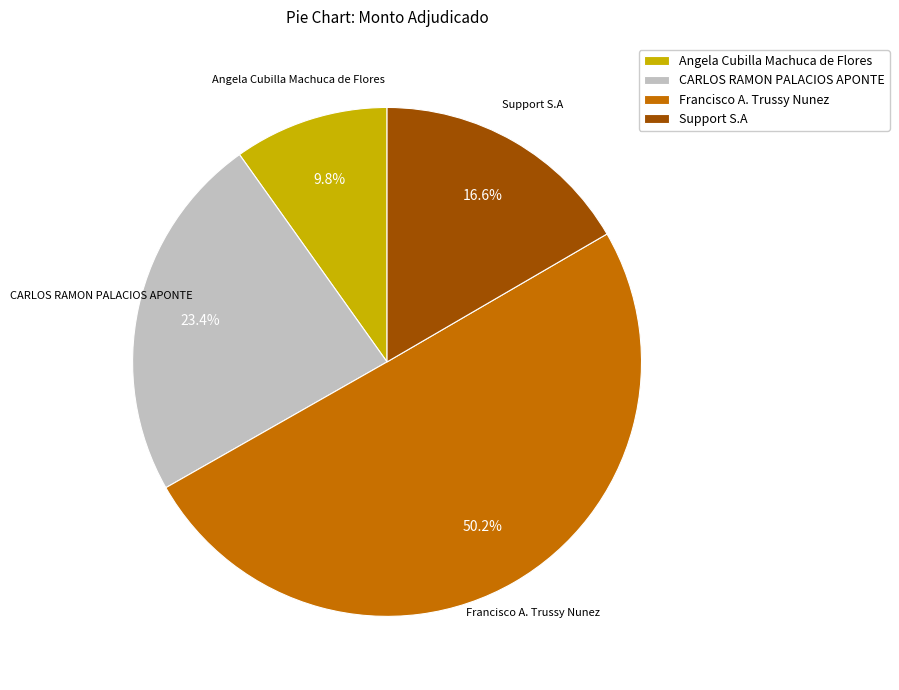

Which slice represents more than half of the pie?

Francisco A. Trussy Nunez